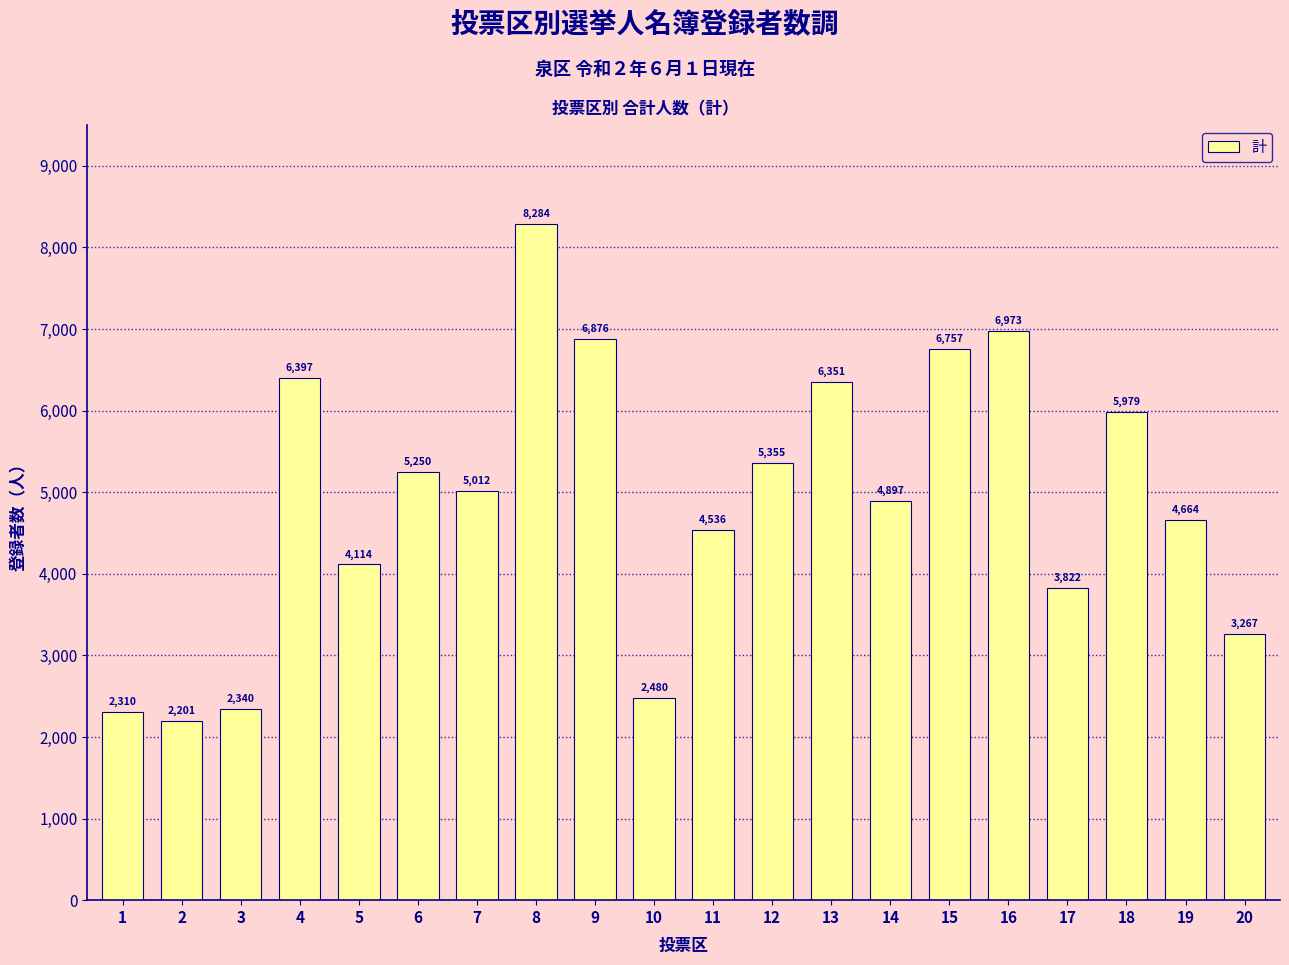

Rank the categories by value from highest to lowest.

8, 16, 9, 15, 4, 13, 18, 12, 6, 7, 14, 19, 11, 5, 17, 20, 10, 3, 1, 2